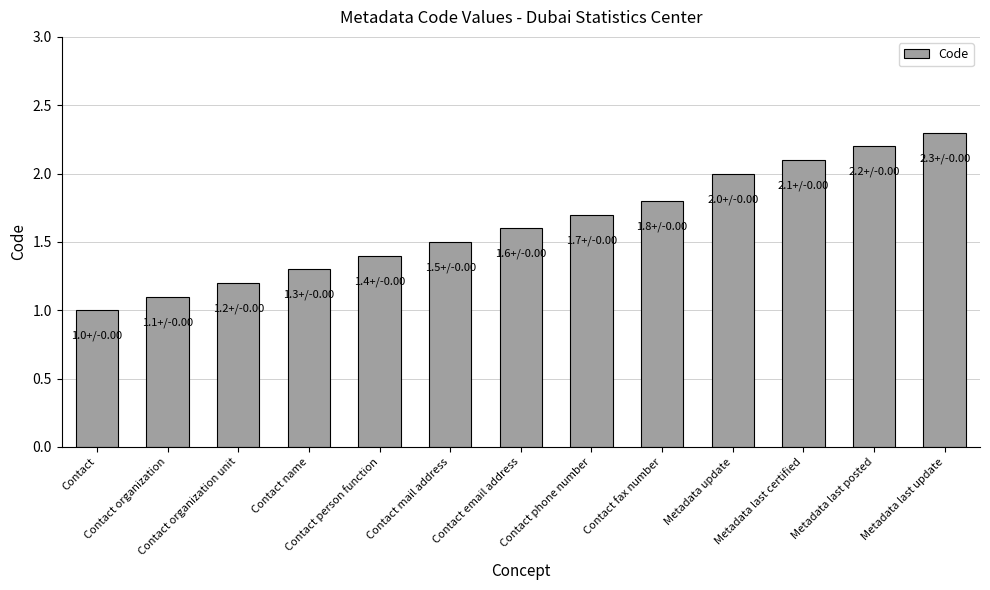

What is the sum of all values?

21.2